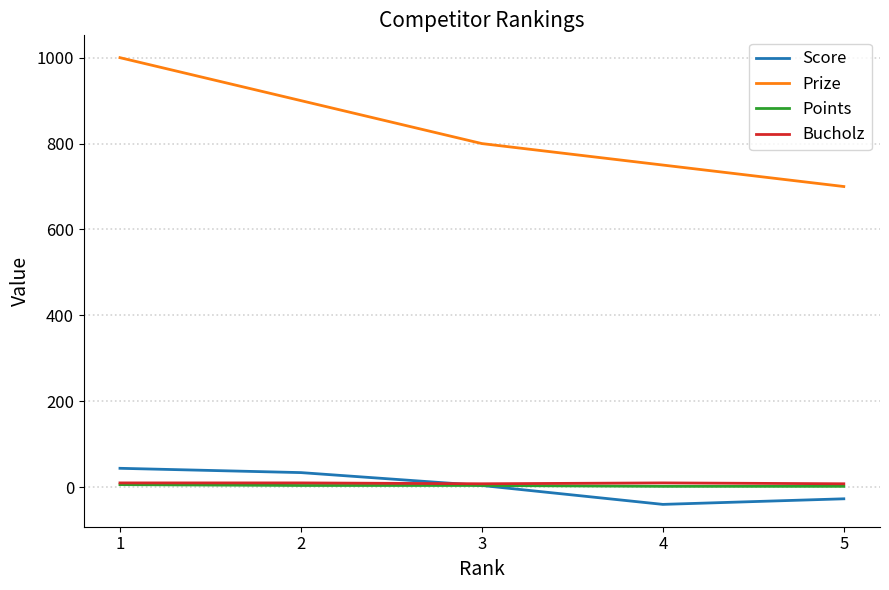

List the labels in order of Prize value, smallest first.

5, 4, 3, 2, 1